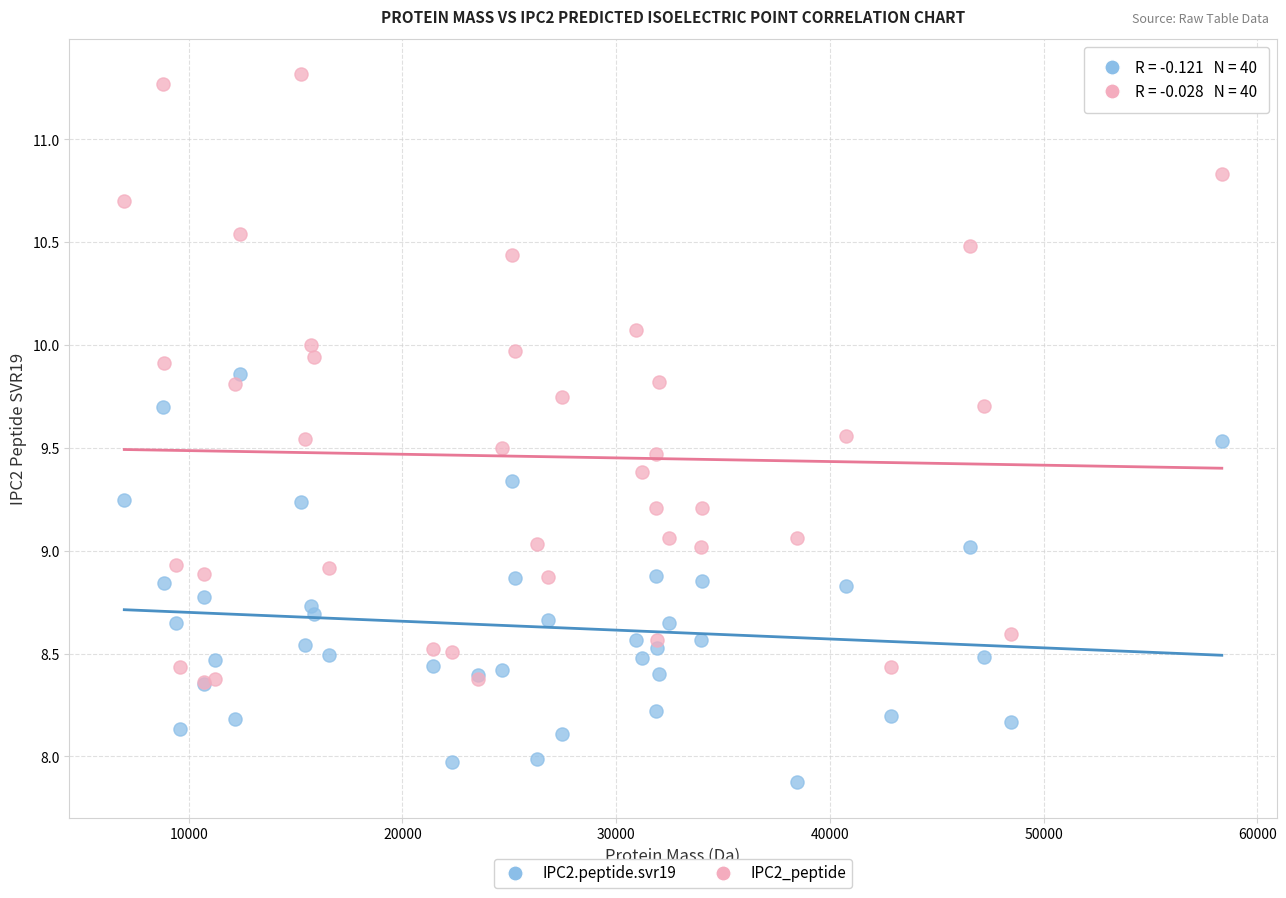

Which series reaches the maximum Y coordinate?

IPC2_peptide